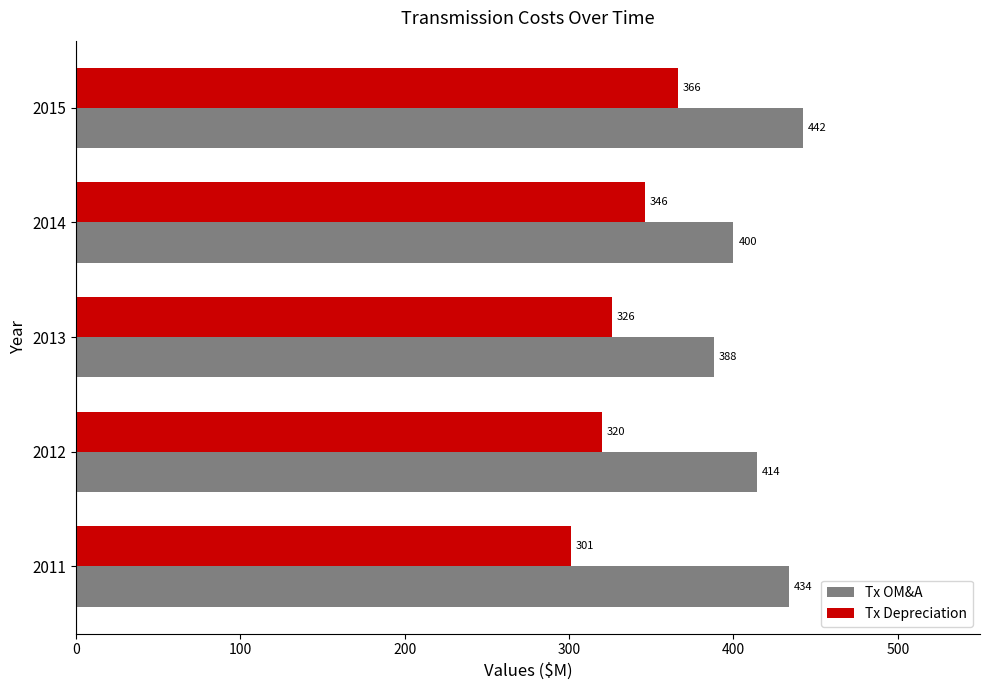

The value of Tx OM&A at 2013 is 388. True or false?

True